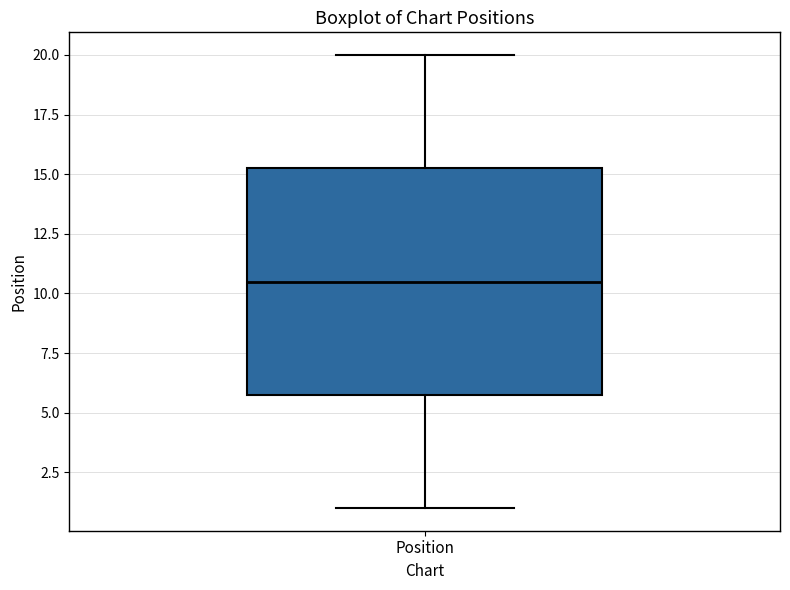

Read this box plot against the y-axis: the position of the median line, the range covered by the box, and the ends of both whiskers. The values are not printed on the chart, so give them approximately, as read against the axis.

median 10.5, box 6.0 to 15.5, whiskers 1.0 to 20.0